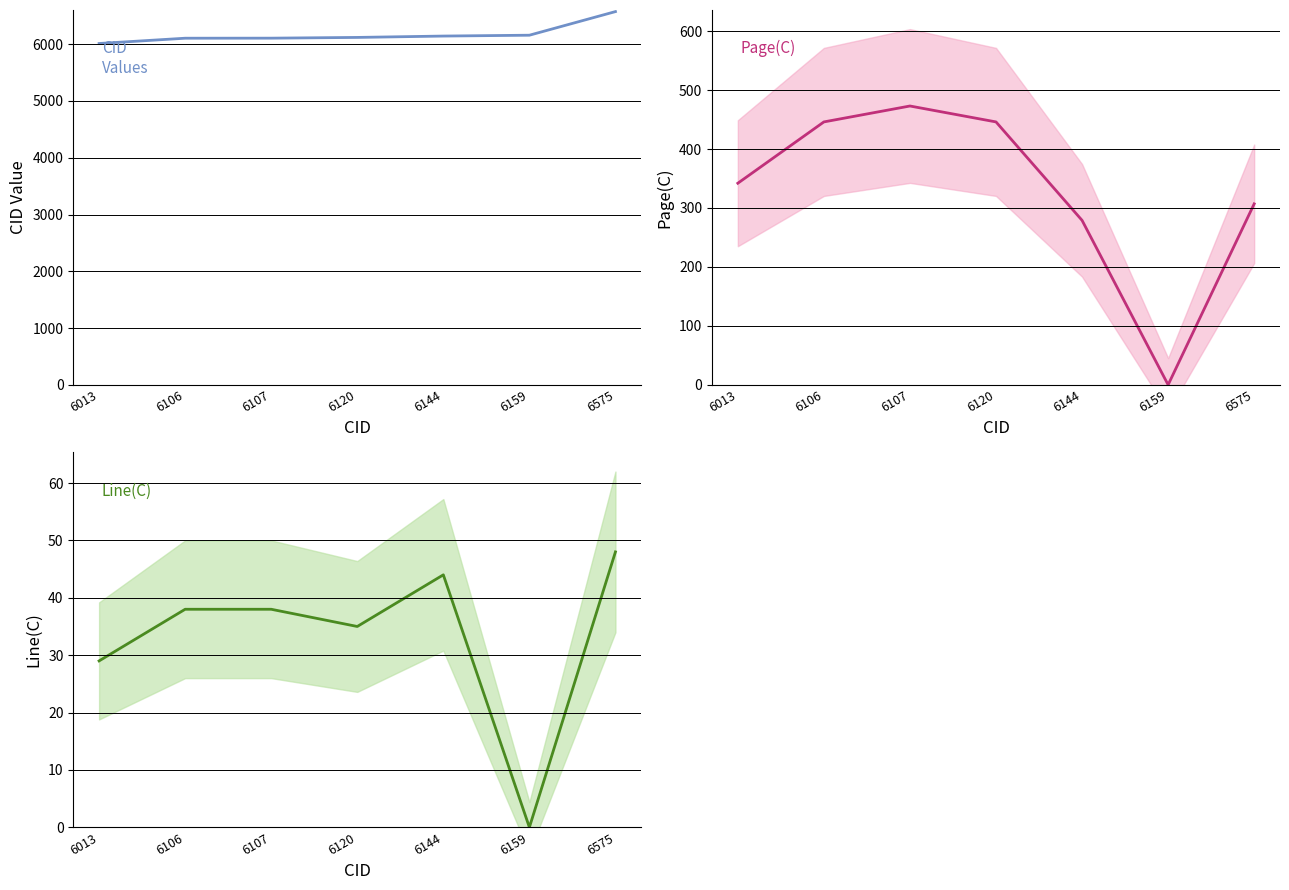

Where is the first local minimum for Line(C)?

6120